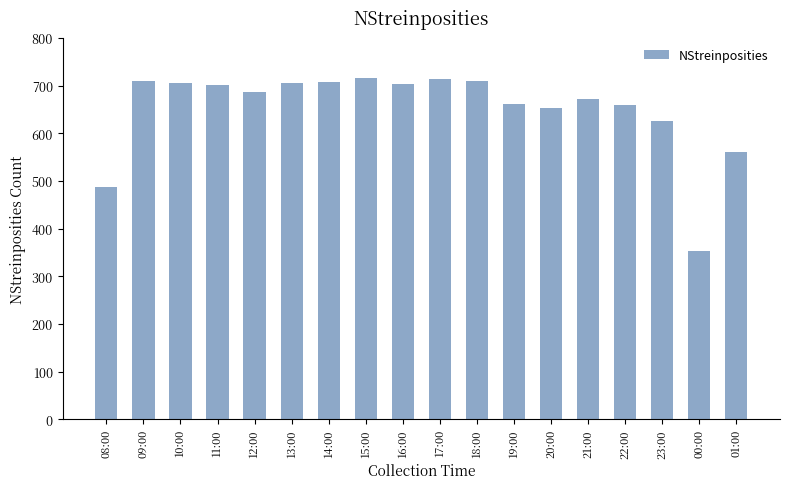

What is the value of the 2nd bar from the left?

710